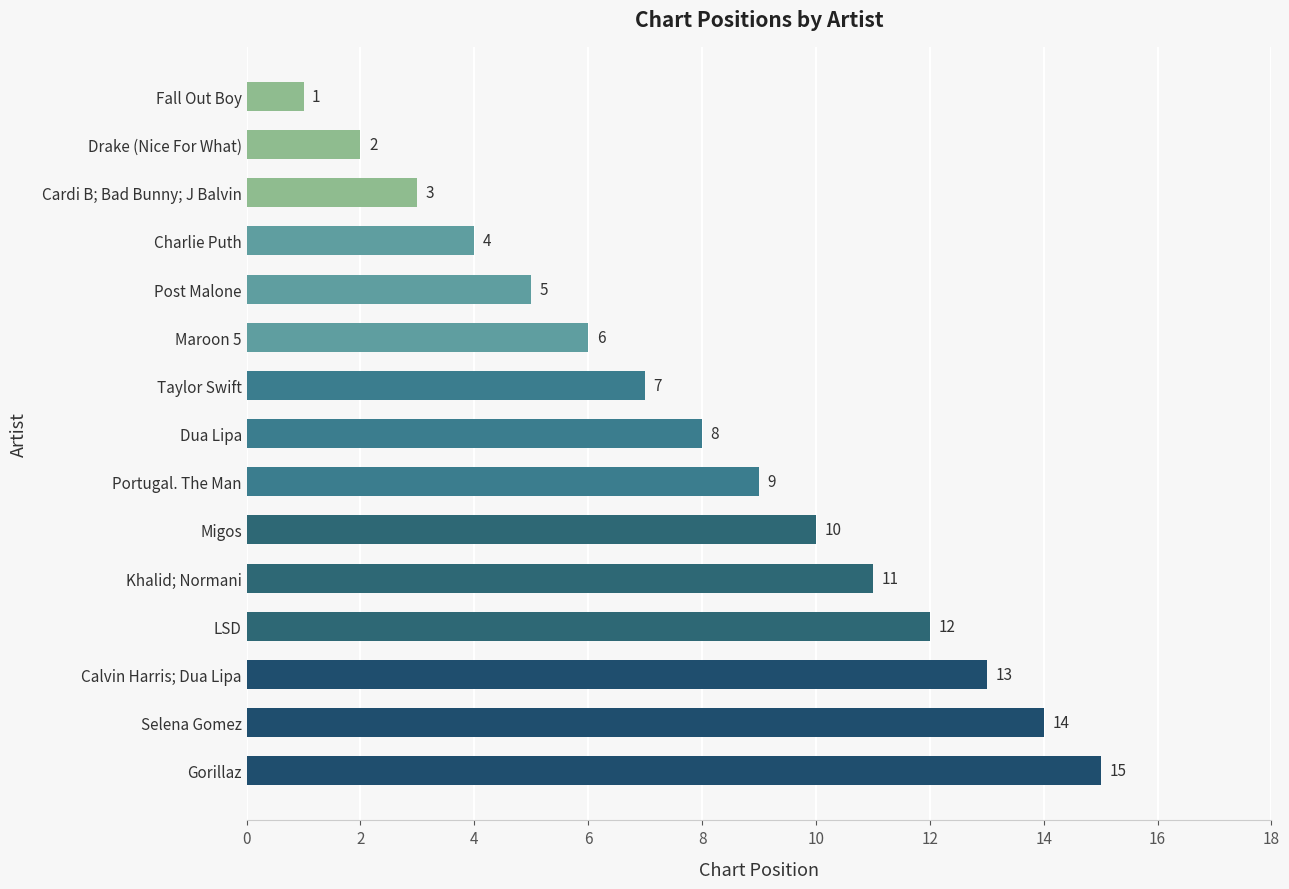

Where is the data nearest to the value 8?

Dua Lipa